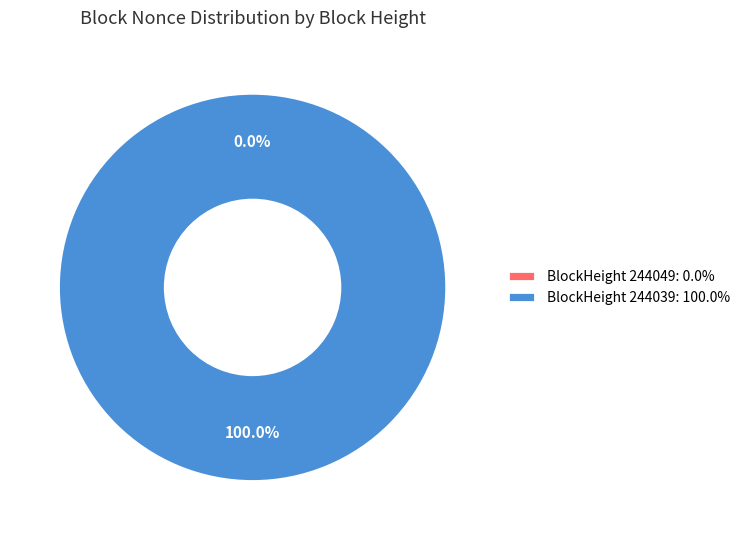

Is it true that 244039 is 100% of the pie?

True